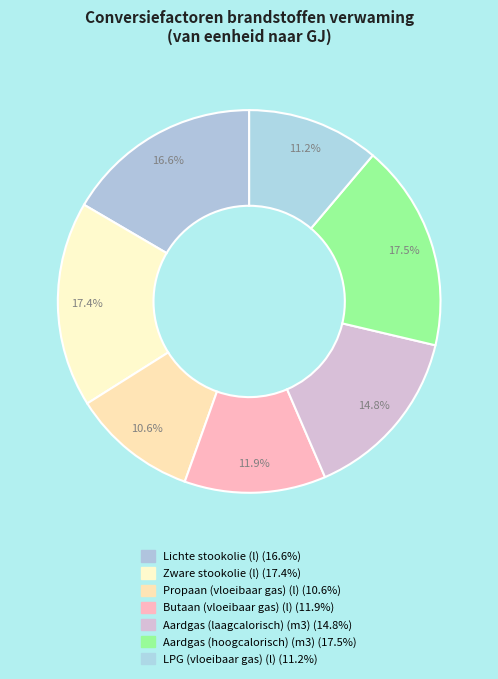

Is it true that Aardgas (laagcalorisch) (m3) is 27% of the pie?

False